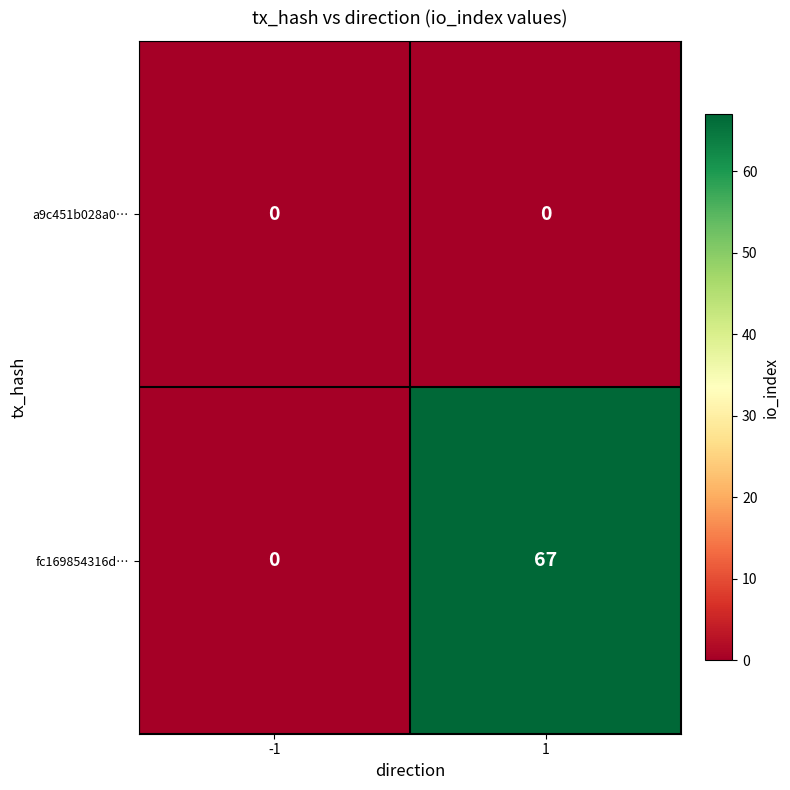

Reading right to left, transcribe all the data shown in this chart.

a9c451b028a0…: 0	0
fc169854316d…: 67	0